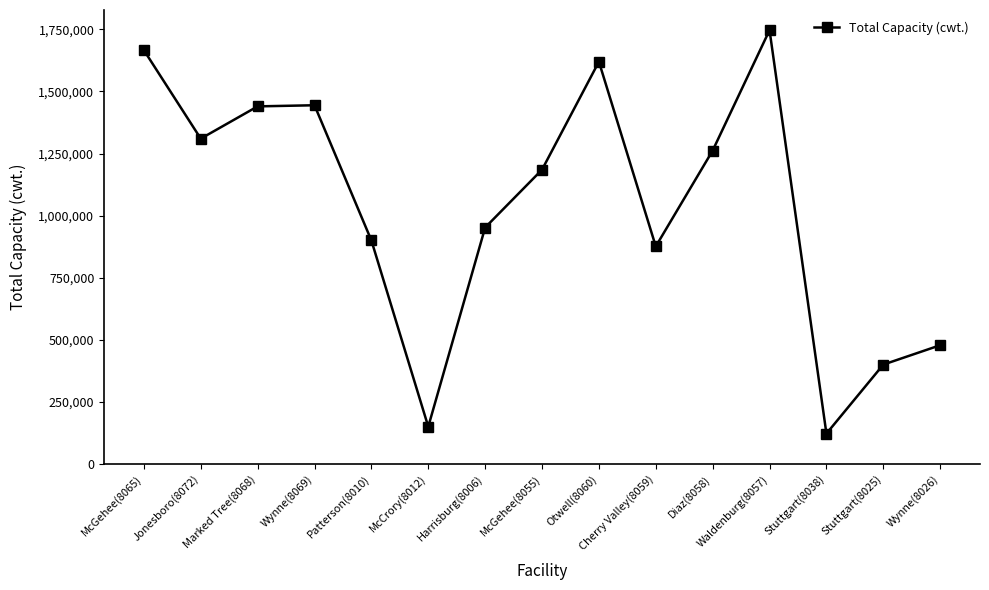

What is the difference between the second highest and minimum values?

1544350